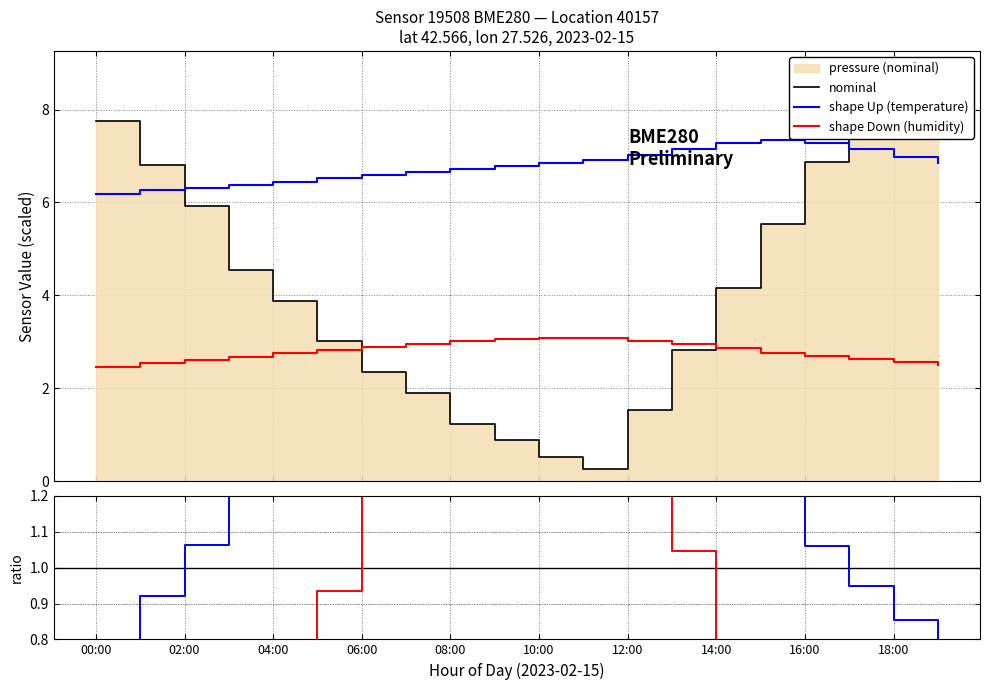

What is the maximum value for shape Down (humidity)?

3.1